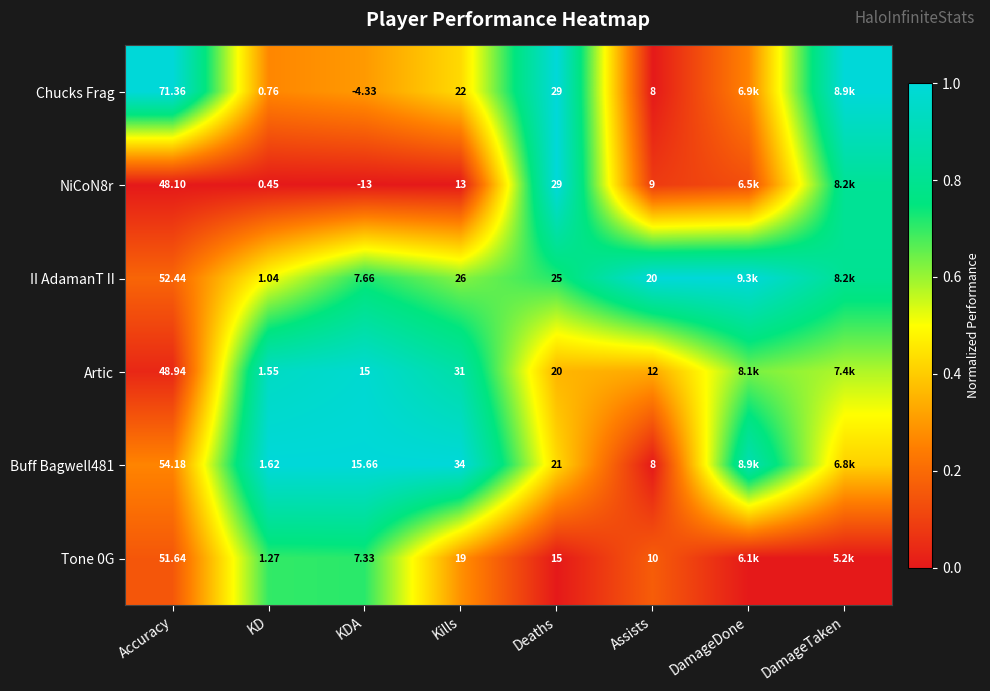

True or false: II AdamanT II has a value of 0.1 at Accuracy.

False